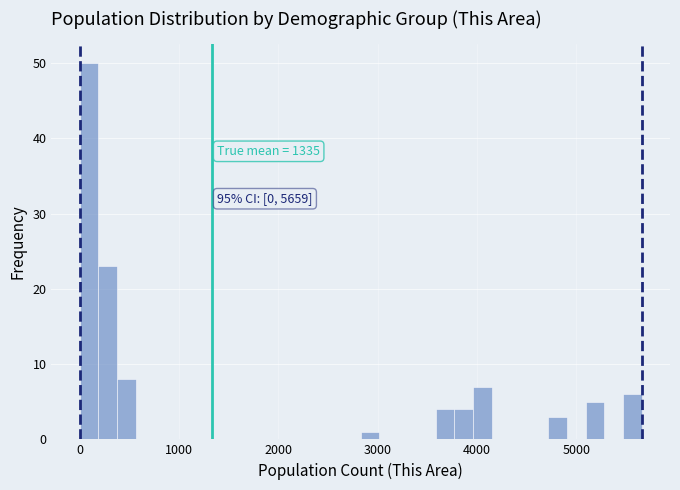

Read against the x-axis, roughly where is the centre of the tallest bar?

100